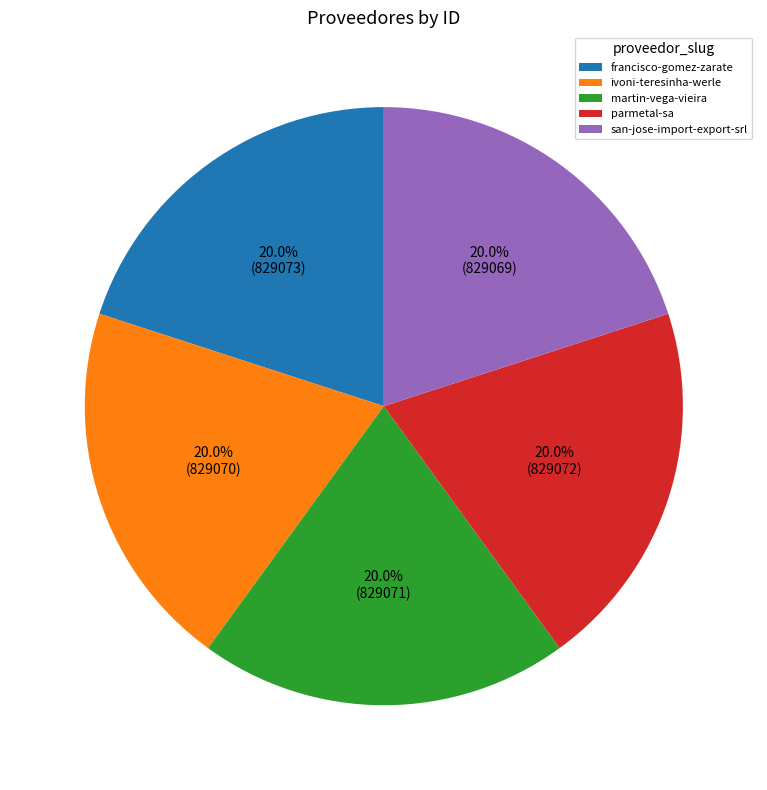

What portion of the pie excludes ivoni-teresinha-werle?

80.0%